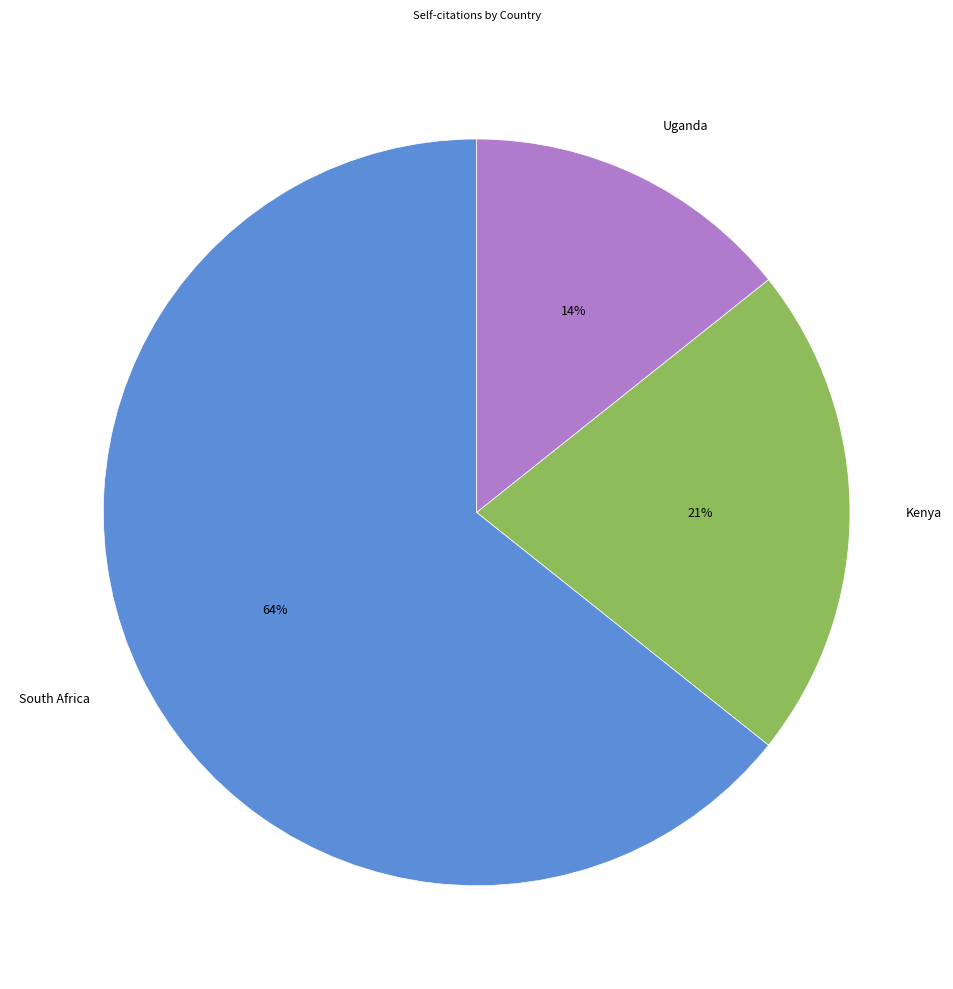

How many slices are in this pie chart?

3